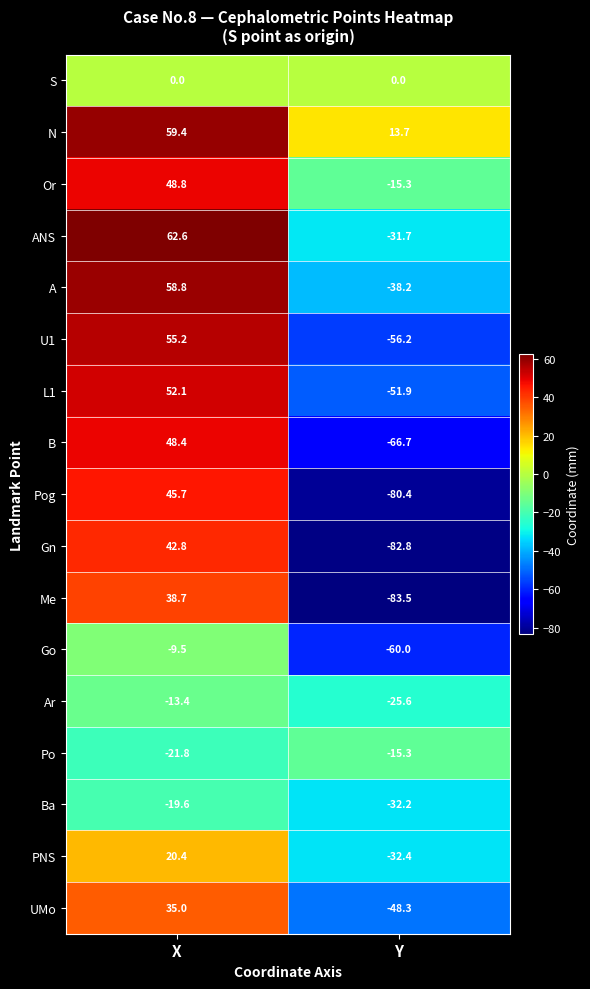

What is the minimum value shown in the chart?

-83.5